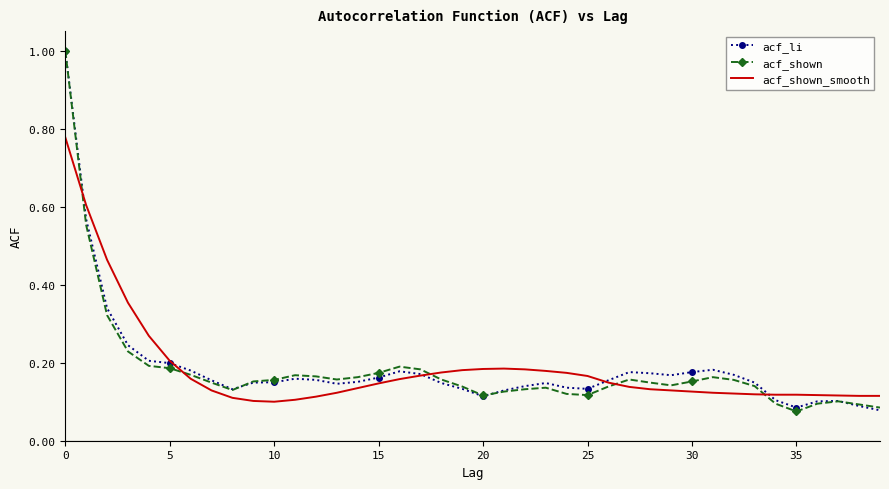

What is the maximum value shown in the chart?

1.0